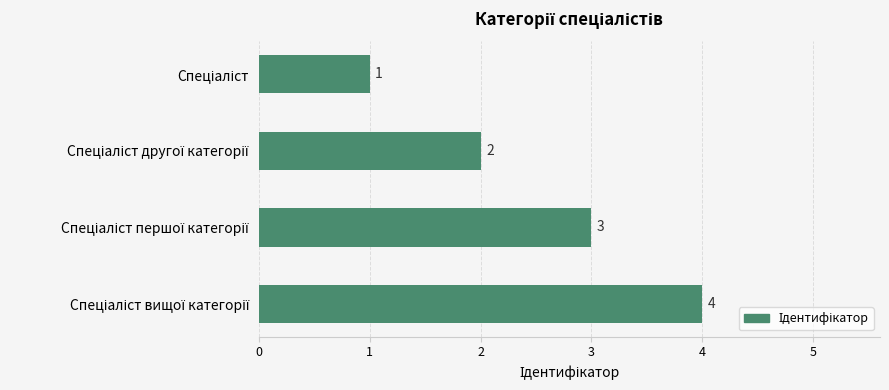

Count the values in the range 2 to 4.

3